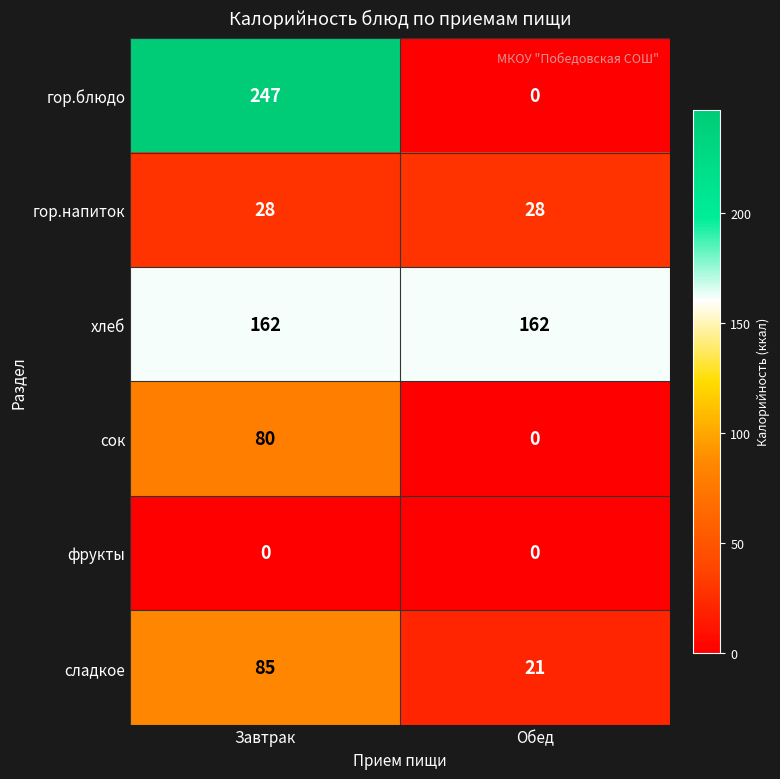

What is the difference between the highest and lowest values at Обед?

162